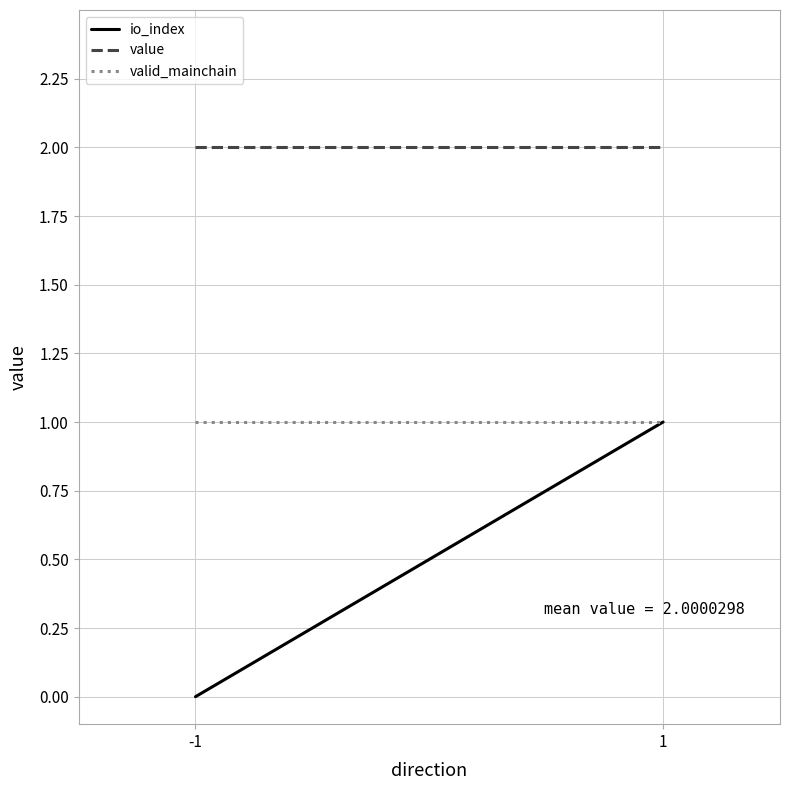

Which series changed the most between -1 and 1?

io_index